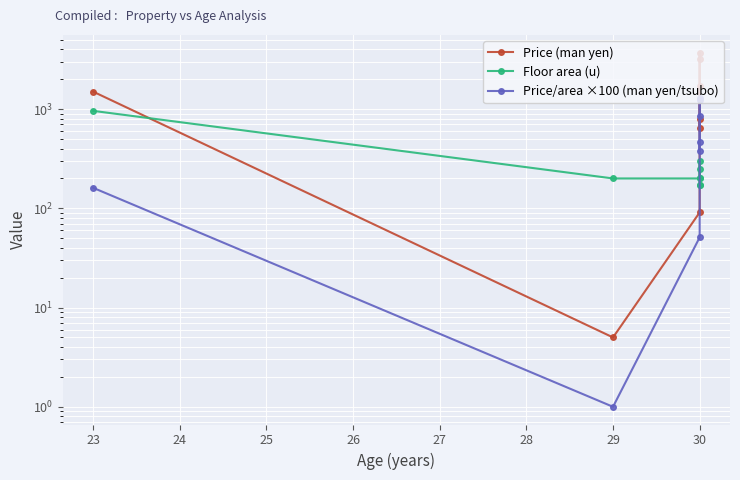

Count the number of categories in the chart.

8